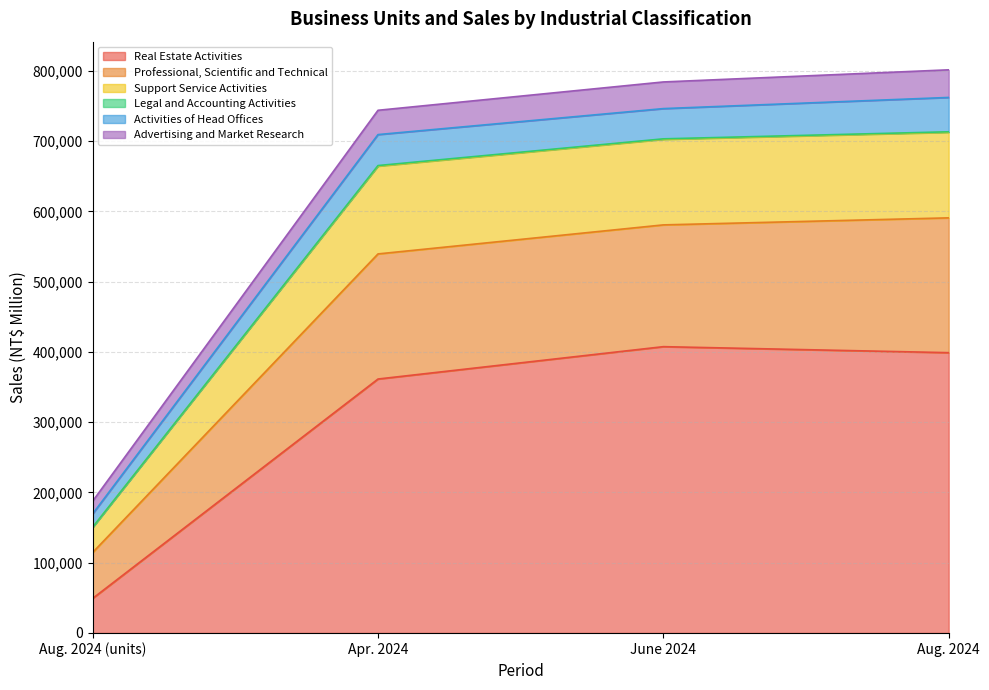

How many values in the Support Service Activities series exceed 703097?

1